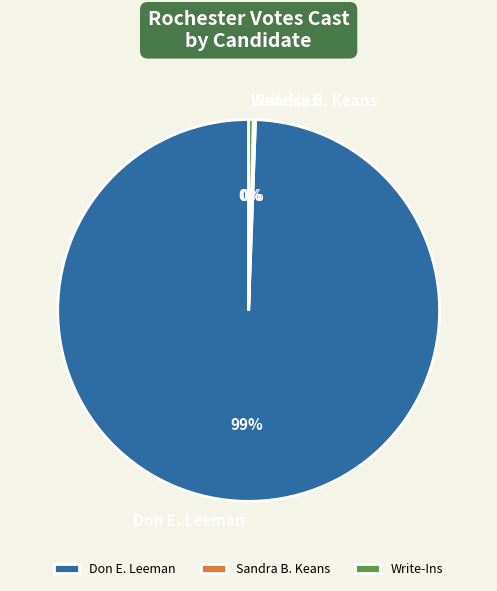

To the nearest percent, what is the average slice percentage?

33%